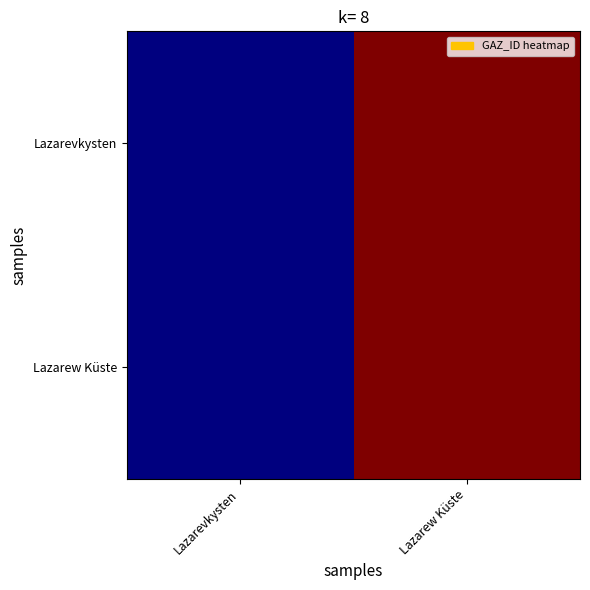

Between Lazarevkysten and Lazarew Küste, which series saw the biggest shift?

Lazarevkysten